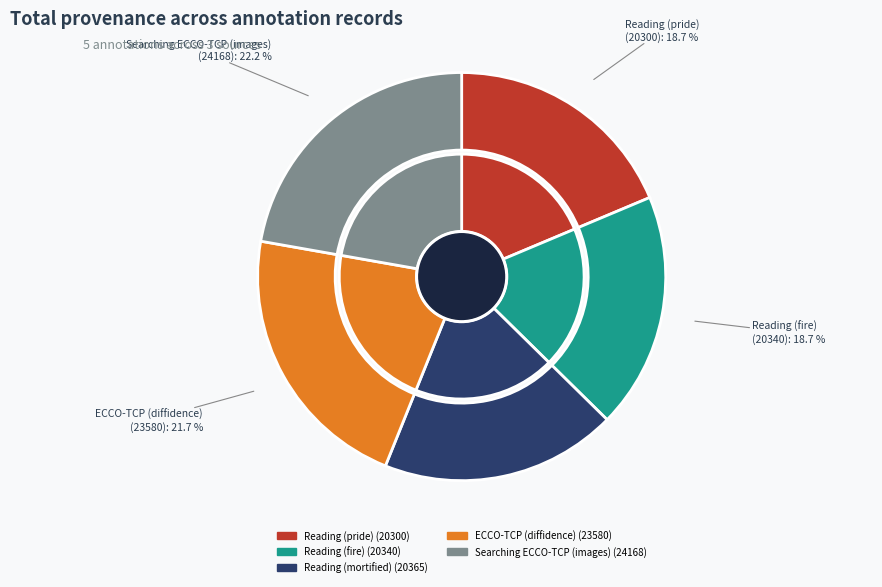

Count the number of slices in the pie.

5